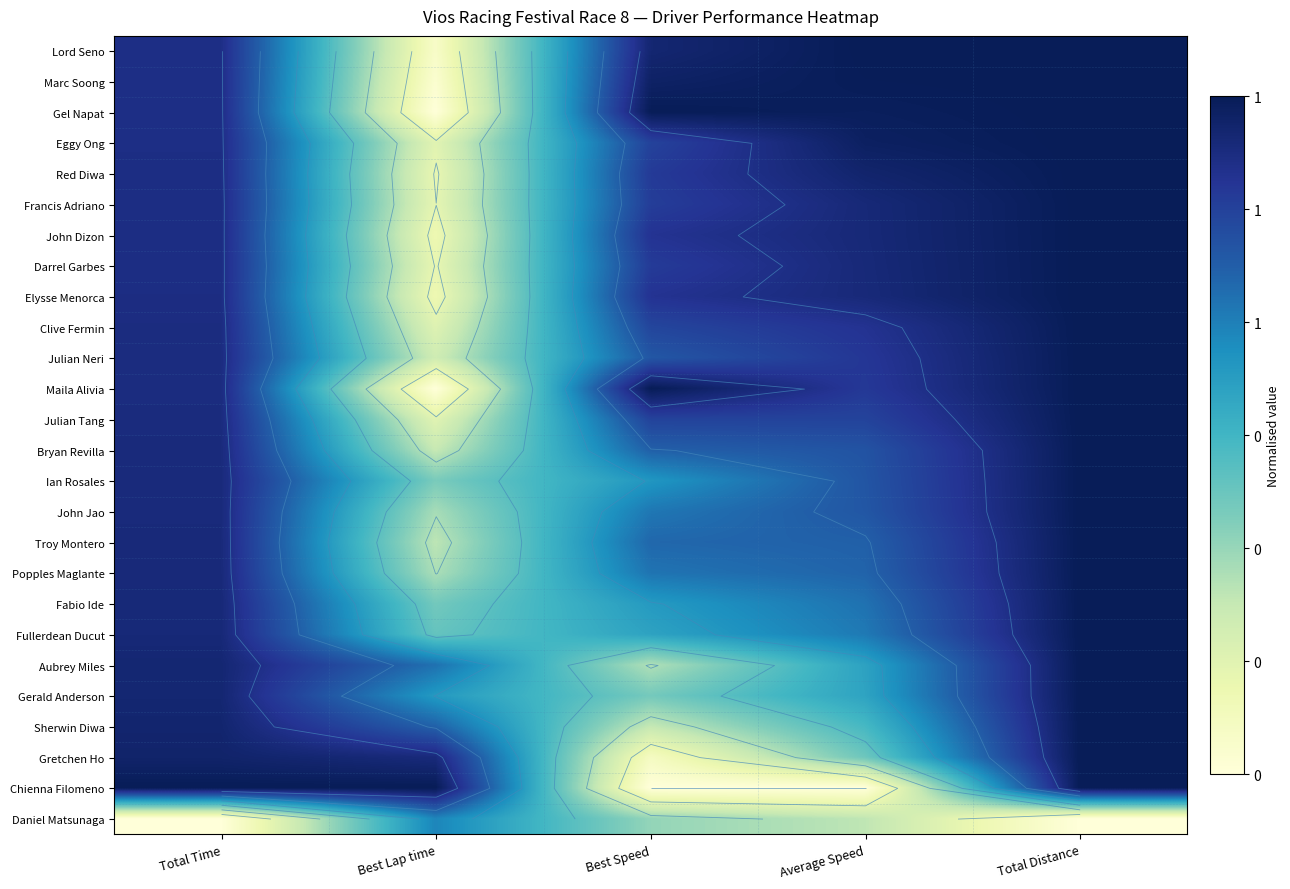

Which label corresponds to the largest value in the chart?

Average Speed